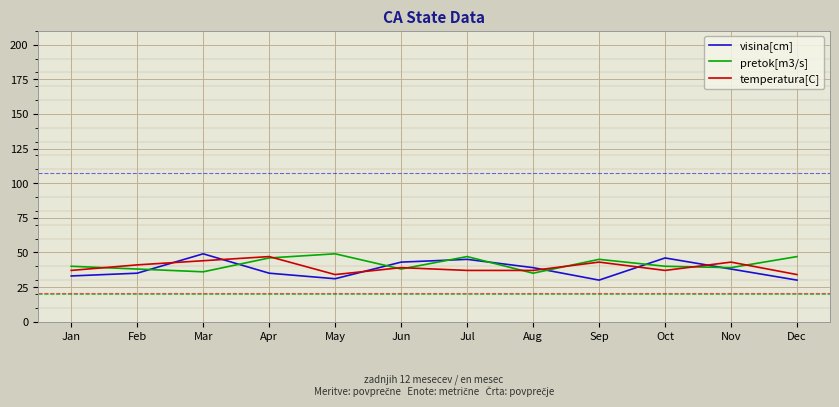

Reading left to right, transcribe all the data shown in this chart.

visina[cm]: Jan=33	Feb=35	Mar=49	Apr=35	May=31	Jun=43	Jul=45	Aug=39	Sep=30	Oct=46	Nov=38	Dec=30
pretok[m3/s]: Jan=40	Feb=38	Mar=36	Apr=46	May=49	Jun=38	Jul=47	Aug=35	Sep=45	Oct=40	Nov=39	Dec=47
temperatura[C]: Jan=37	Feb=41	Mar=44	Apr=47	May=34	Jun=39	Jul=37	Aug=37	Sep=43	Oct=37	Nov=43	Dec=34